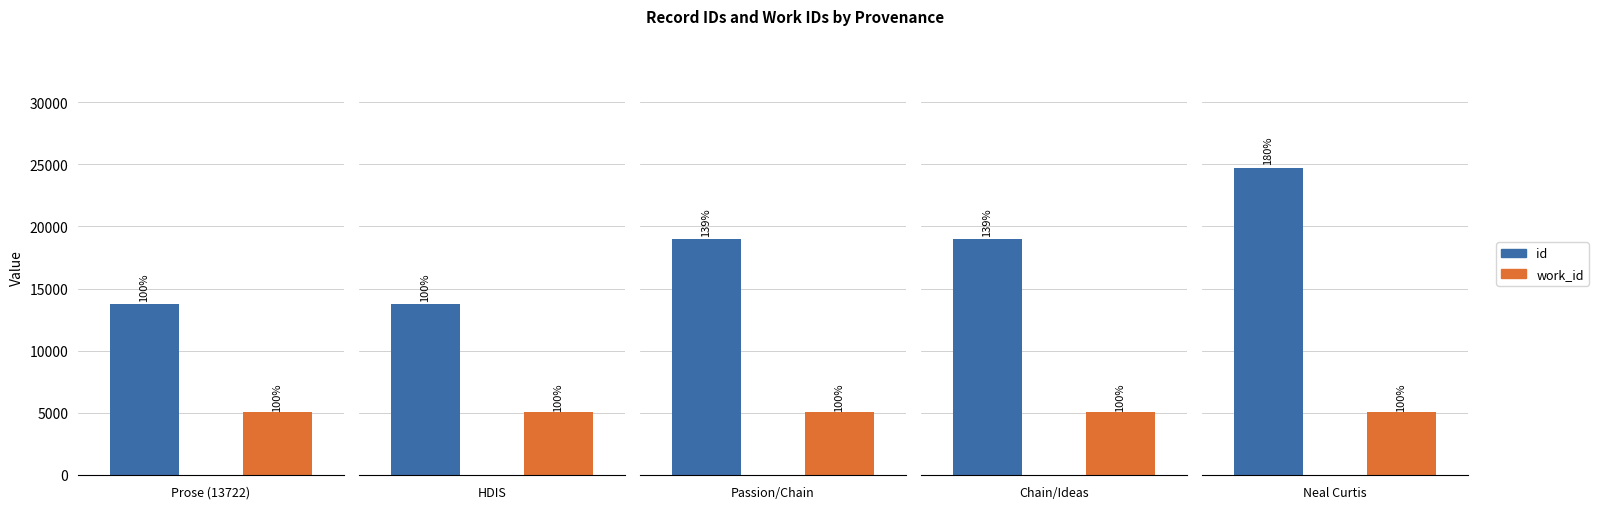

The value of id at Searching "passion" and "chain" in HDIS is 11498. True or false?

False